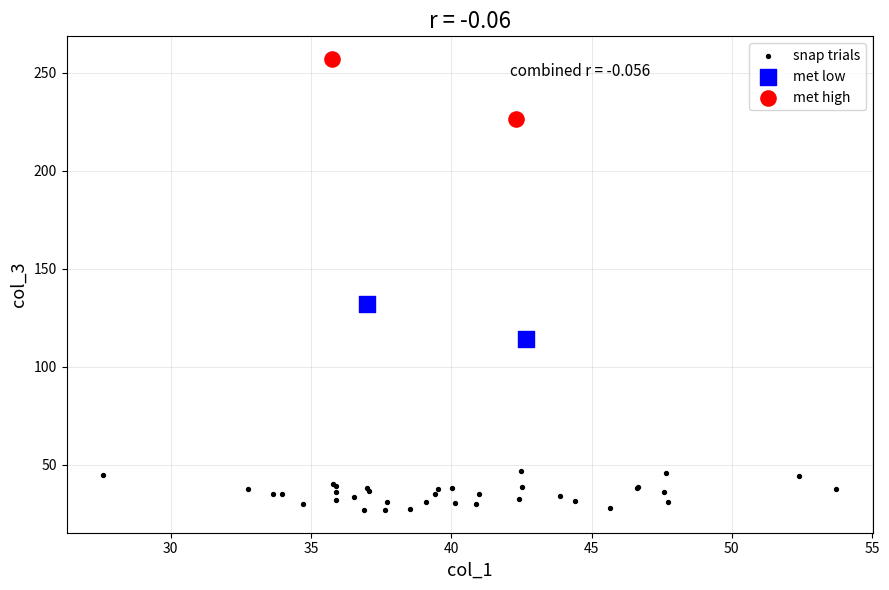

What are all the series names shown in the legend?

snap trials, met low, met high